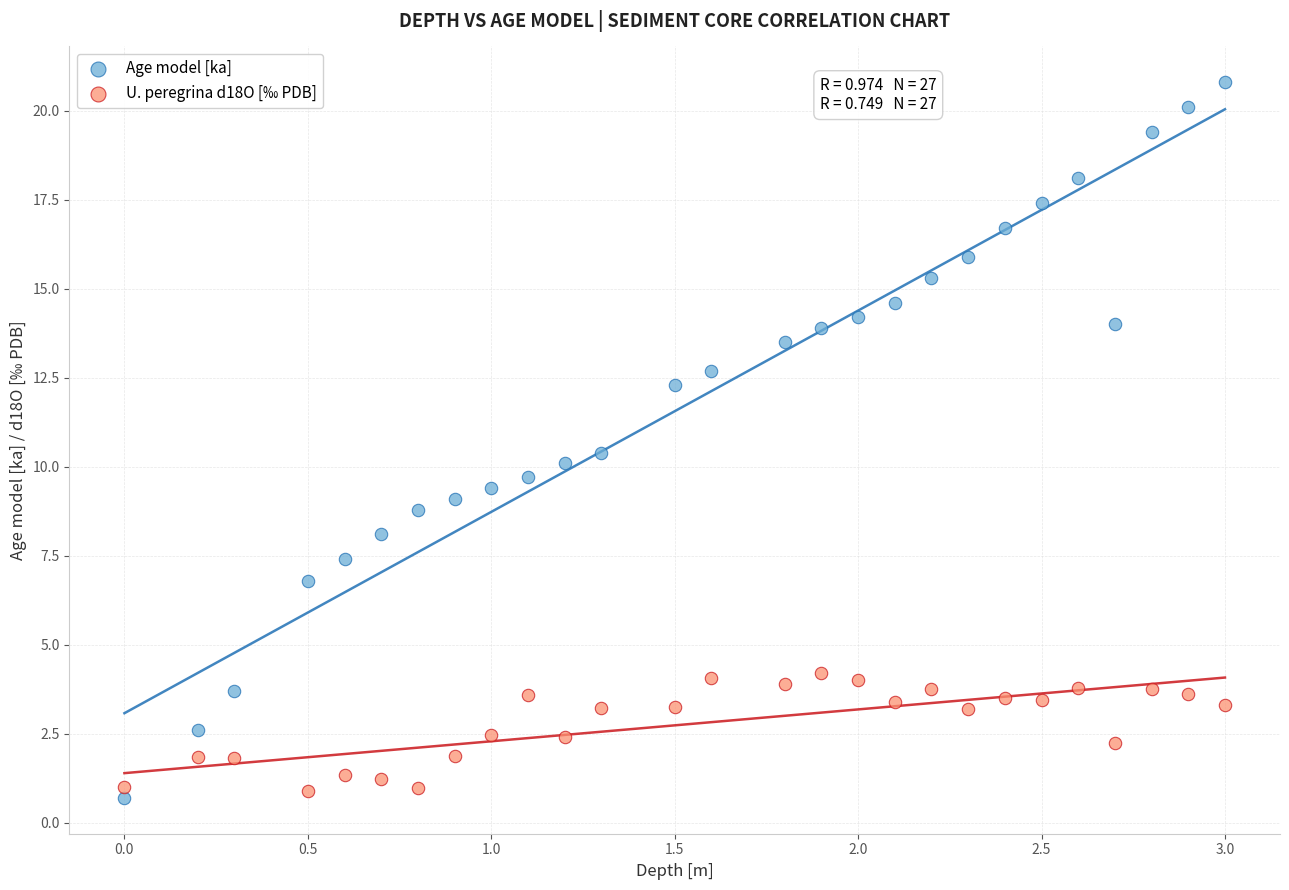

What is the X range (max minus min) for the scatter plot?

3.0